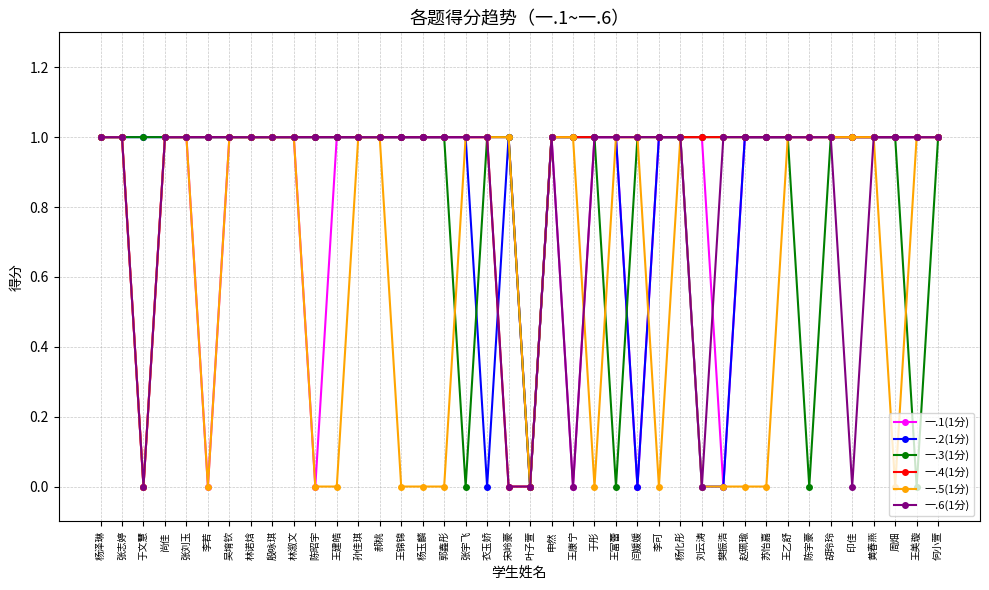

Reading left to right, extract all data points from this chart.

一.1(1分): 1	1	0	1	1	0	1	1	1	1	0	1	1	1	1	1	1	1	1	1	0	1	0	1	1	0	1	1	1	0	1	1	1	1	1	1	1	1	1	1
一.2(1分): 1	1	1	1	1	1	1	1	1	1	1	1	1	1	1	1	1	1	0	1	0	1	1	1	1	0	1	1	0	0	1	1	1	1	1	1	1	1	1	1
一.3(1分): 1	1	1	1	1	1	1	1	1	1	1	1	1	1	1	1	1	0	1	1	0	1	1	1	0	1	1	1	1	1	1	1	1	0	1	1	1	1	0	1
一.4(1分): 1	1	0	1	1	1	1	1	1	1	1	1	1	1	1	1	1	1	1	0	0	1	1	1	1	1	1	1	1	1	1	1	1	1	1	1	1	1	1	1
一.5(1分): 1	1	0	1	1	0	1	1	1	1	0	0	1	1	0	0	0	1	1	1	0	1	1	0	1	1	0	1	0	0	0	0	1	1	1	1	1	0	1	1
一.6(1分): 1	1	0	1	1	1	1	1	1	1	1	1	1	1	1	1	1	1	1	0	0	1	0	1	1	1	1	1	0	1	1	1	1	1	1	0	1	1	1	1